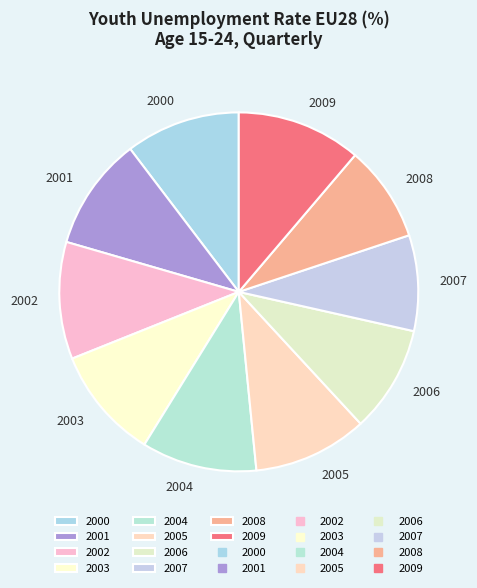

Count the number of slices in the pie.

10